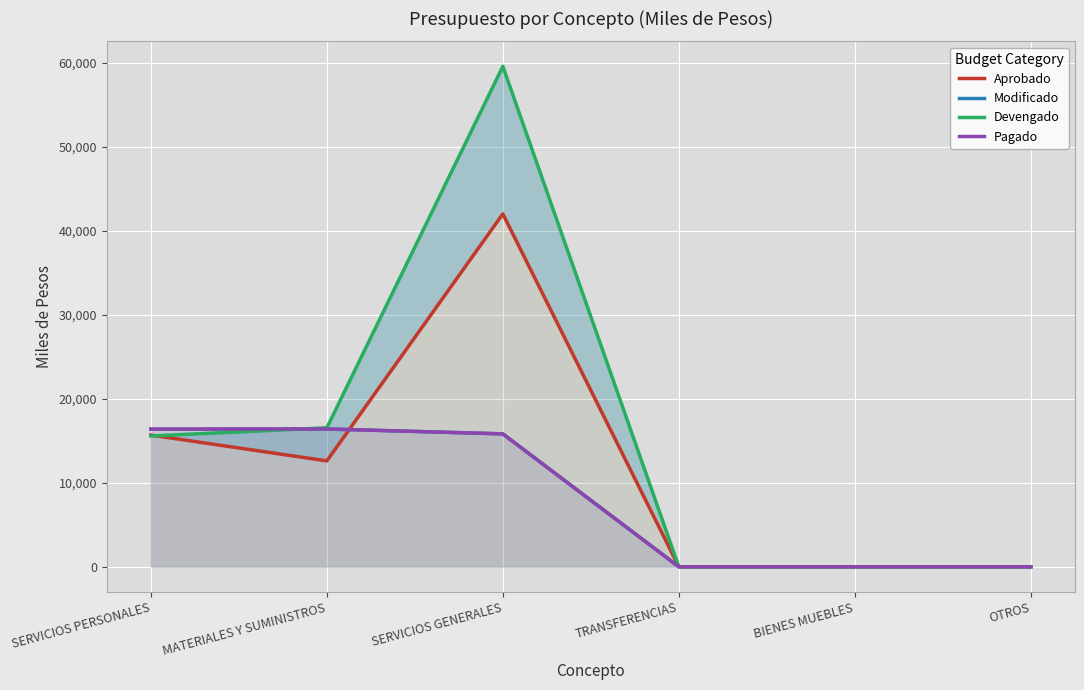

What is the value of the Devengado point at the 1st from the left?

15579.2